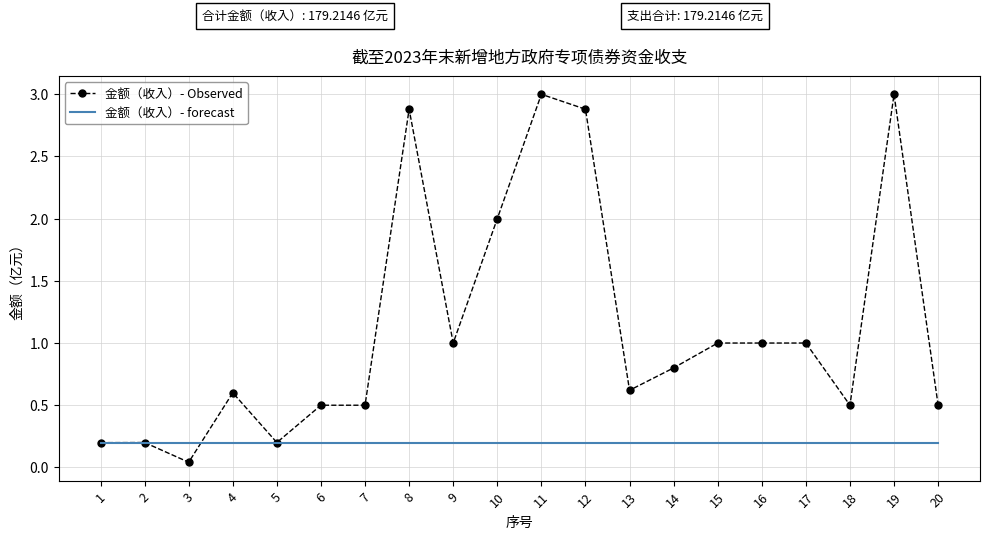

At which label does 金额（收入）- Observed reach its minimum?

3